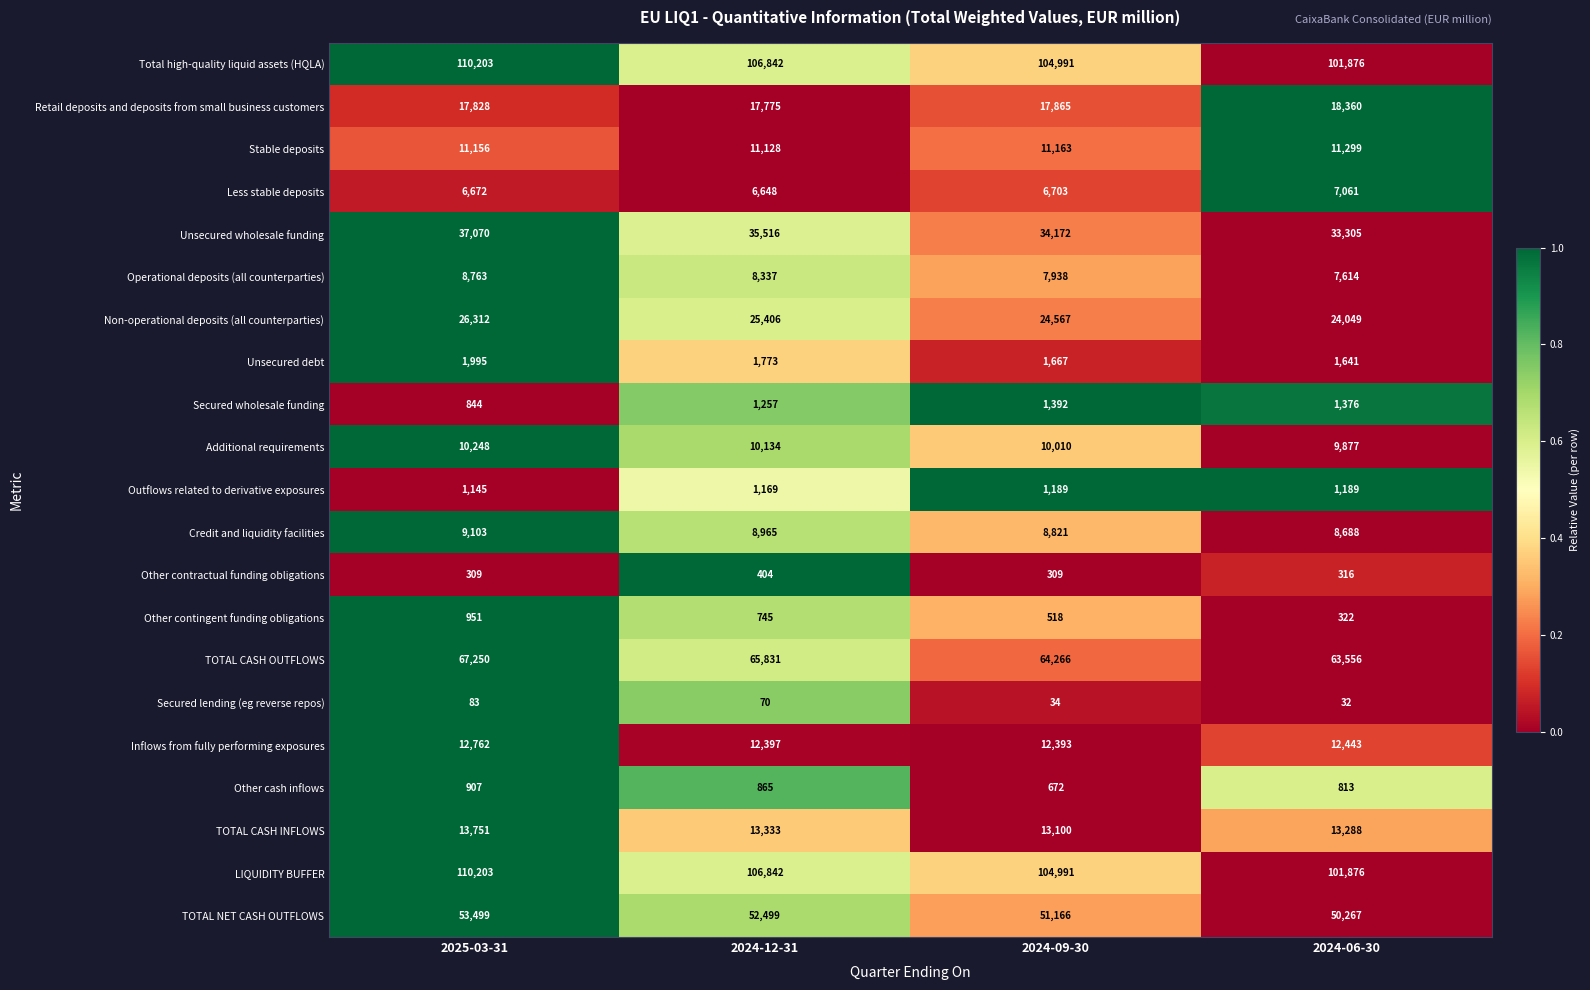

How many series are shown in this chart?

21